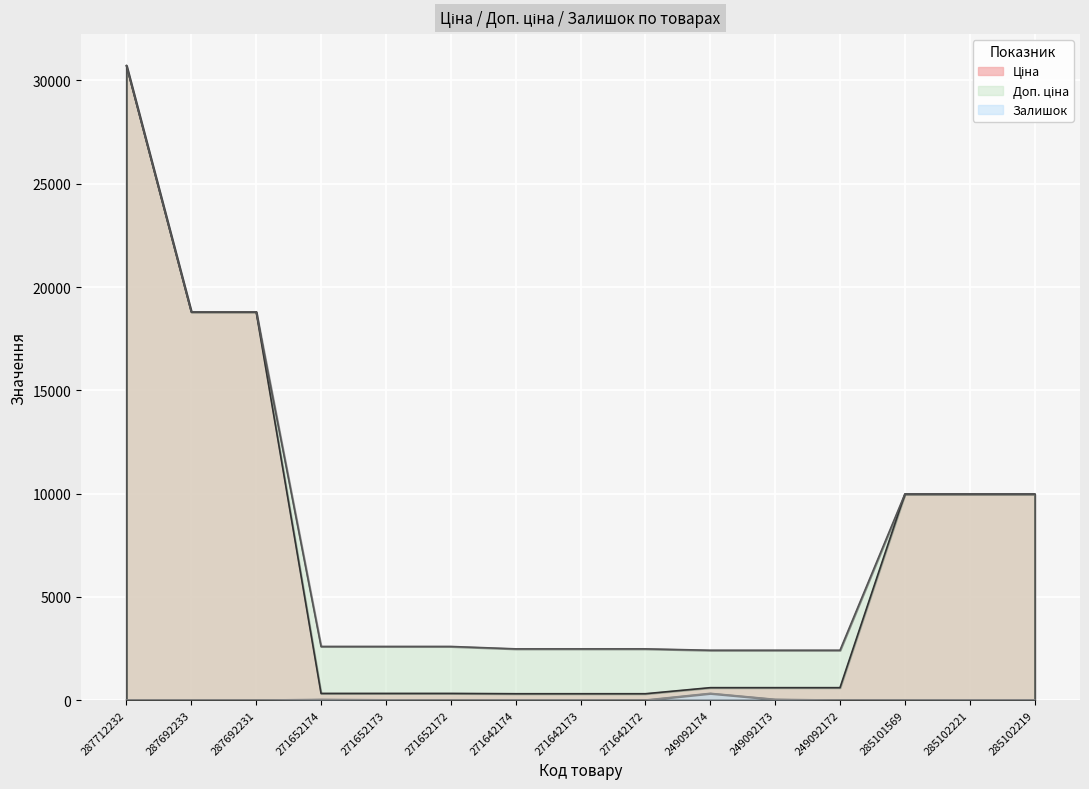

At which category is the sum across all series the highest?

287712232